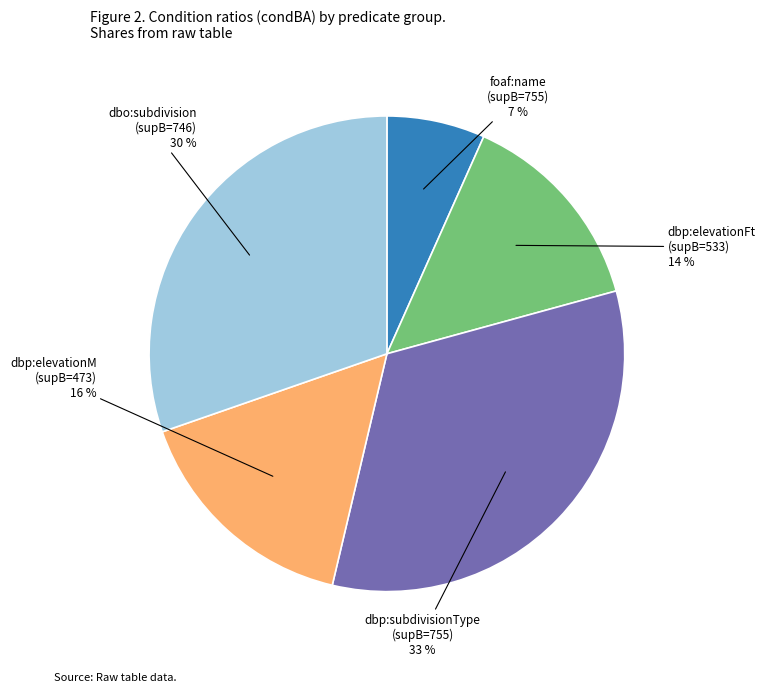

Is it true that dbp:elevationFt (supB=533) is 6% of the pie?

False